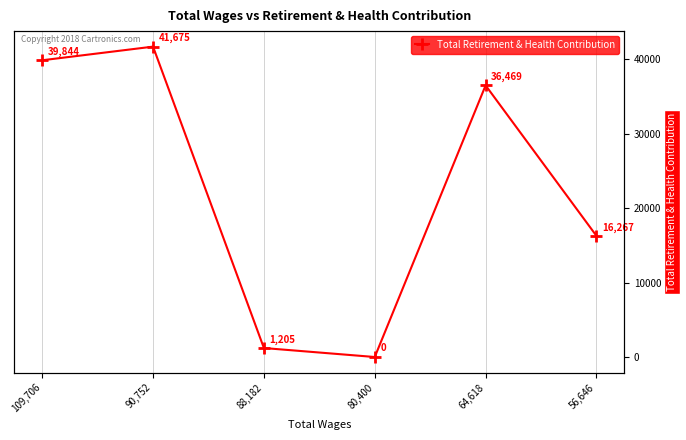

What is the label of the 1st point from the right?

56,646